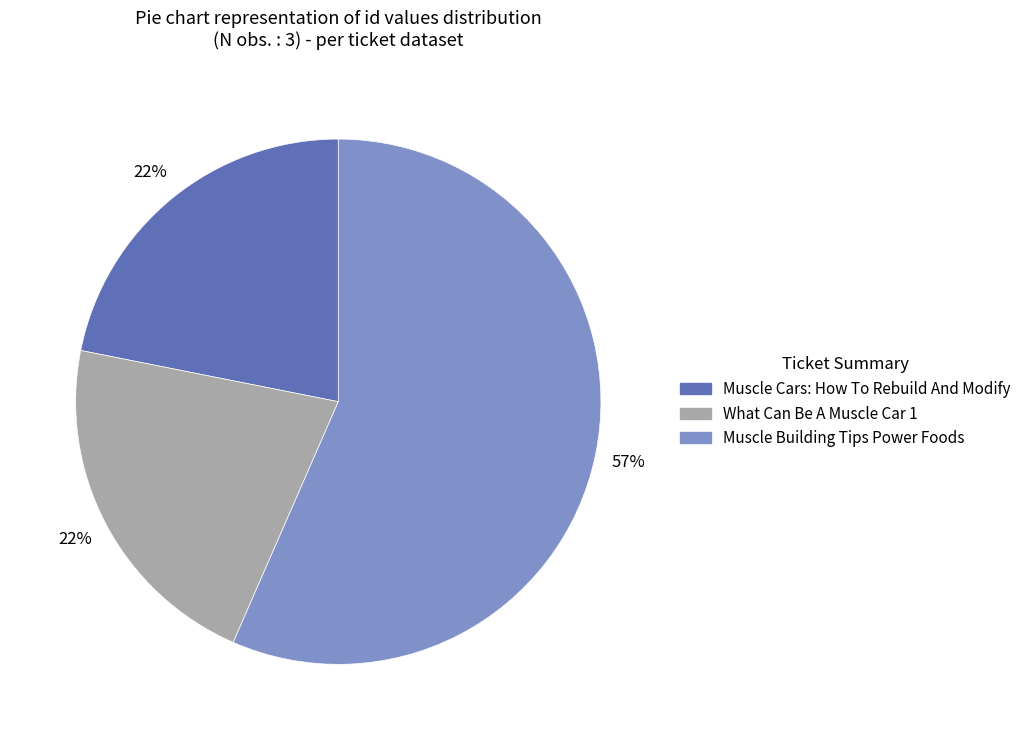

To the nearest percent, what is the difference between the largest and smallest slice percentages?

35%